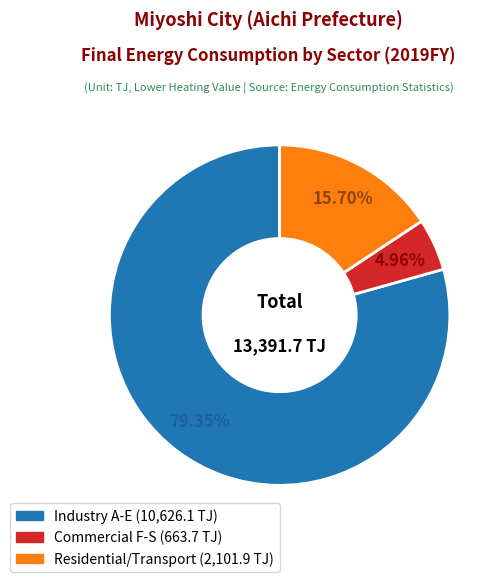

Does any single category account for the majority?

Yes